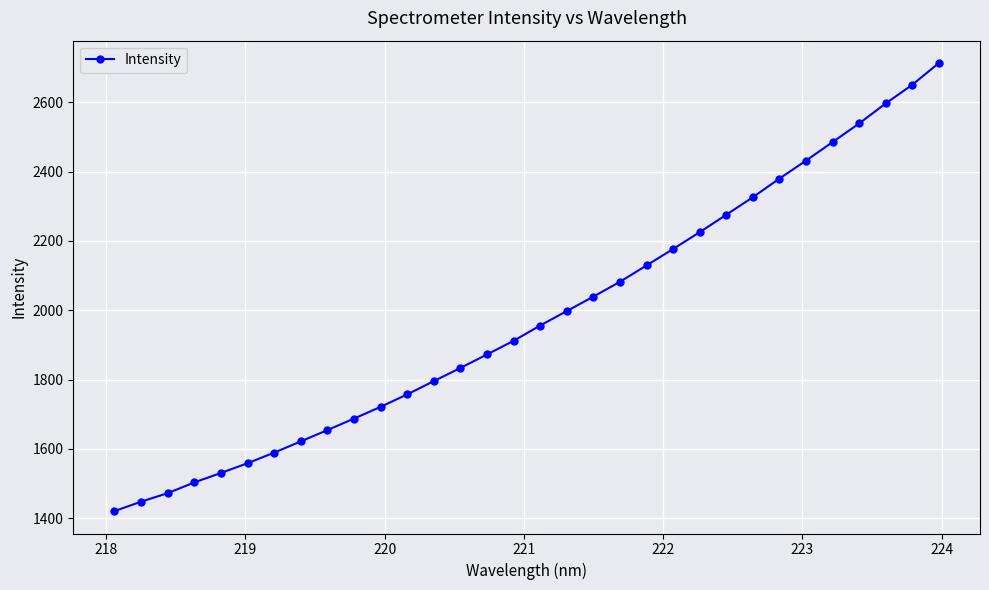

What is the maximum value shown in the chart?

2712.9